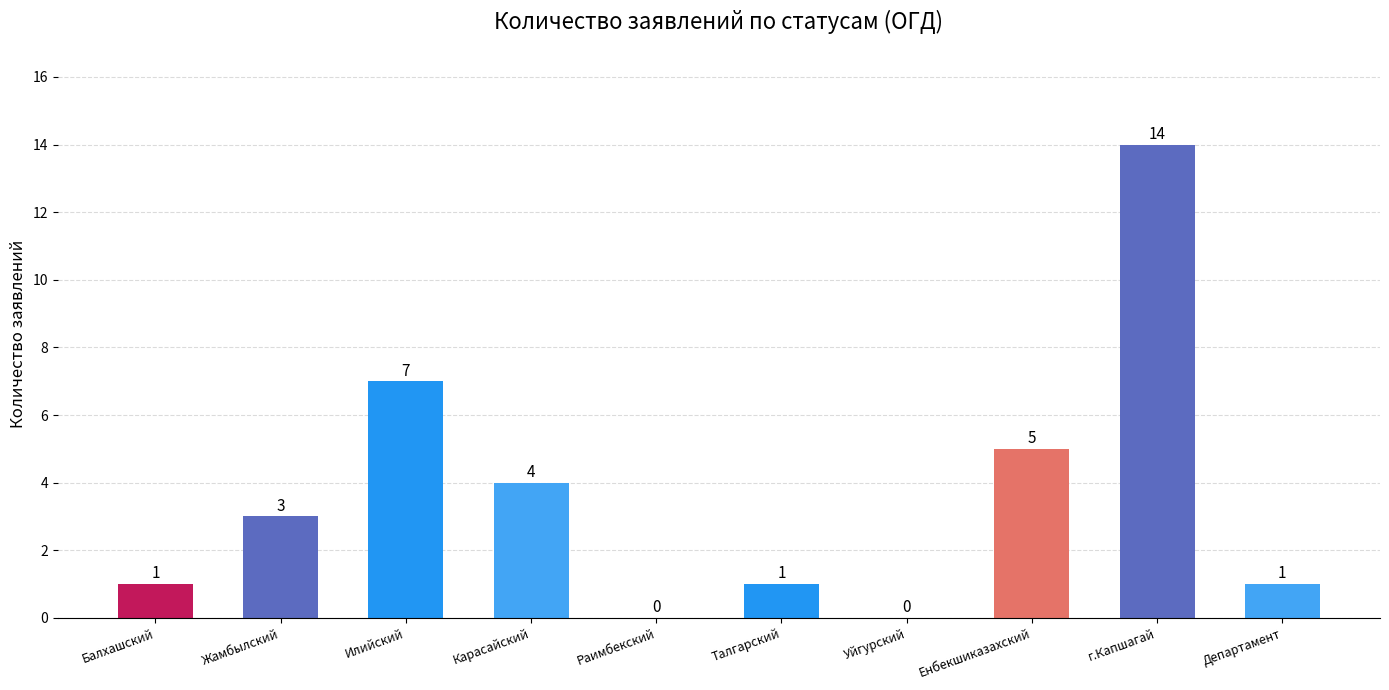

What is the maximum value shown in the chart?

14